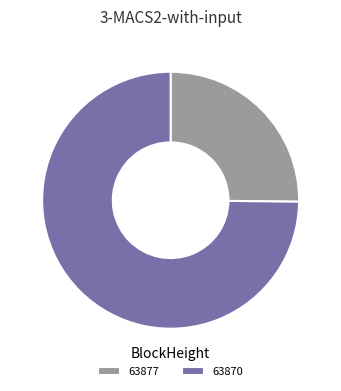

Combined, do 63877 and 63870 account for over 50%?

Yes